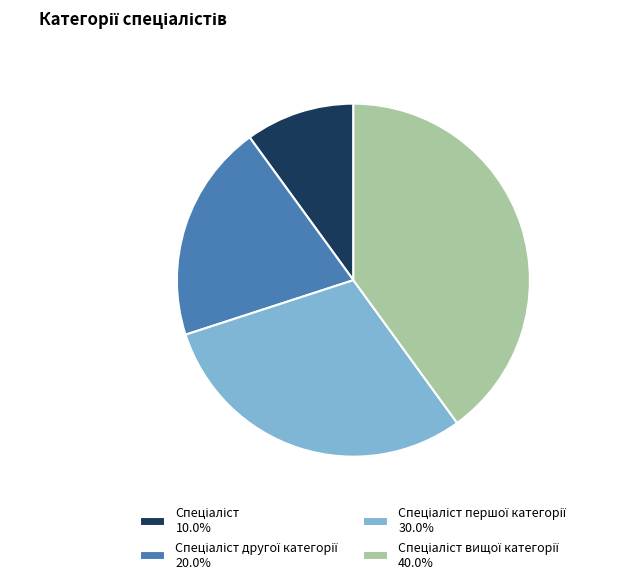

Does any single category account for the majority?

No